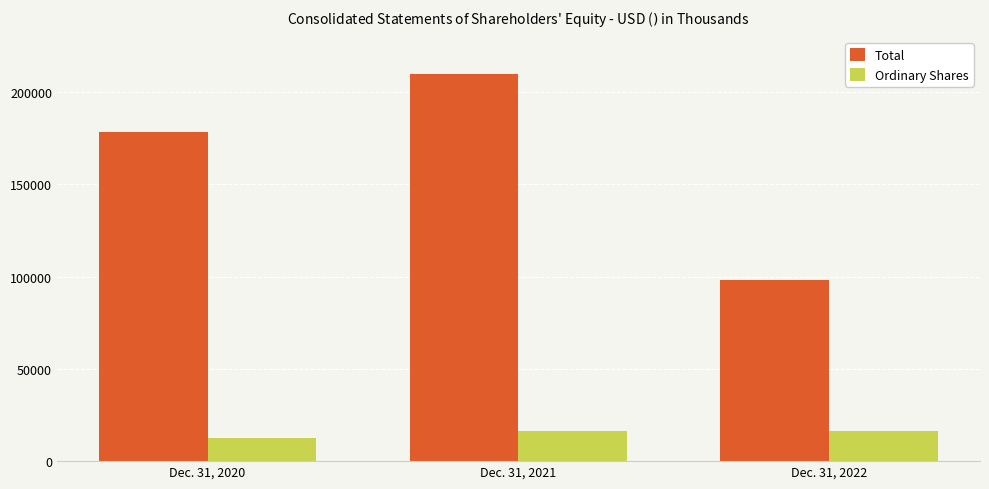

At Dec. 31, 2020, list the series in order from smallest to largest.

Ordinary Shares, Total